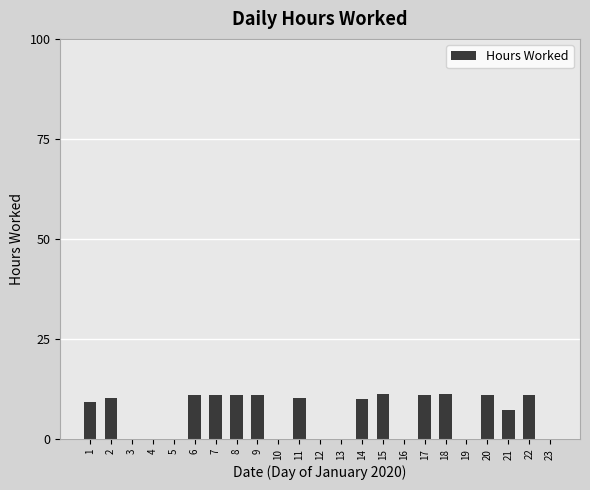

True or false: the data shows 0.0 at 19.

True